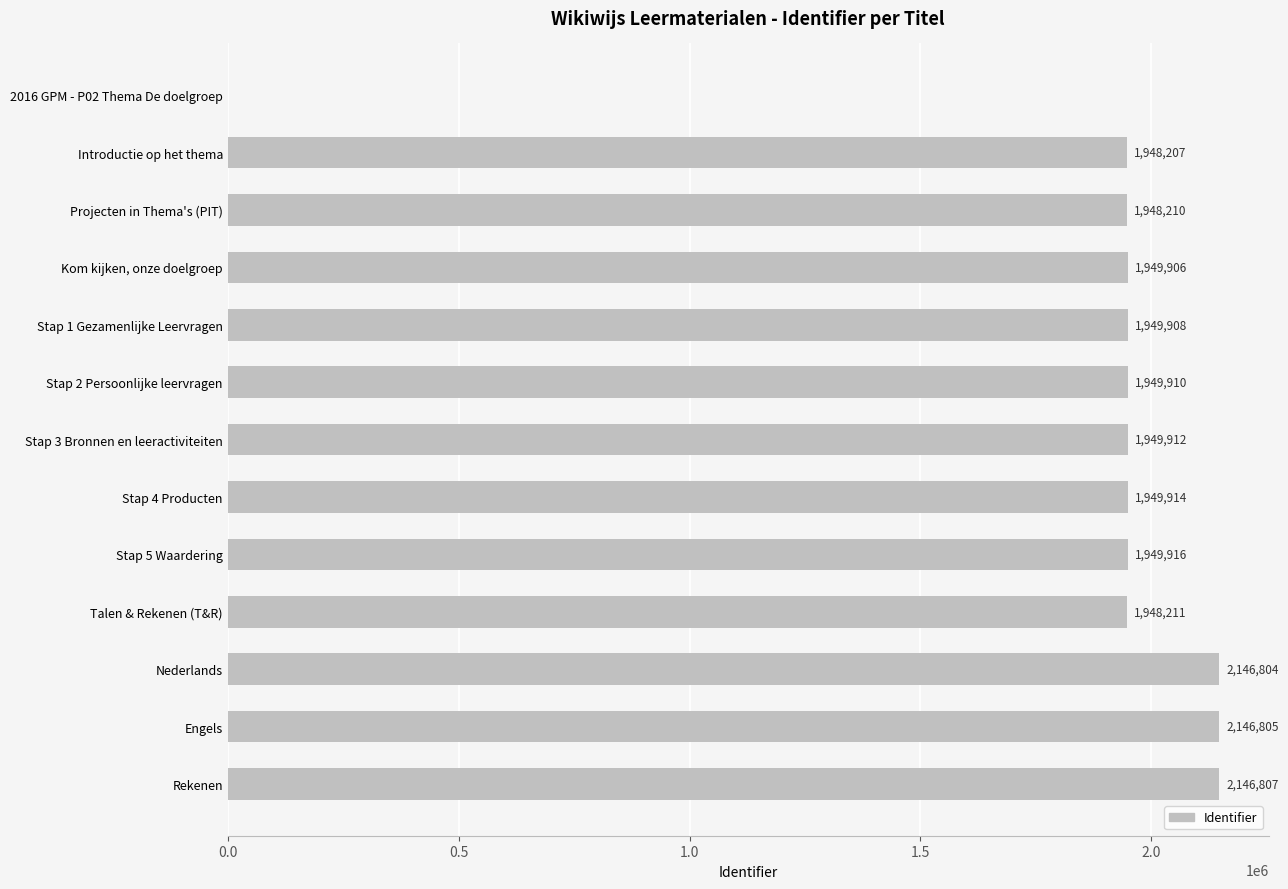

Is it true that the value at Introductie op het thema is 1080600?

False